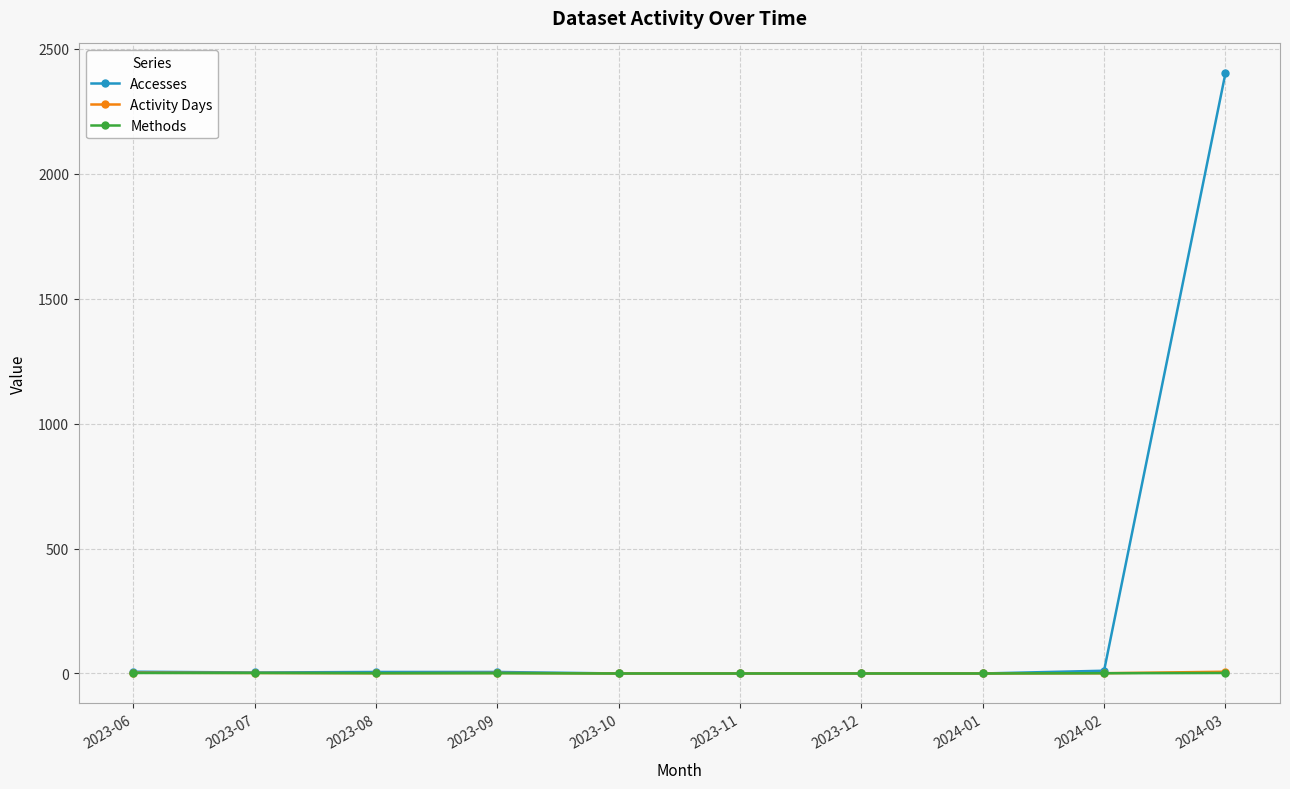

What position from the right is 2024-03?

1